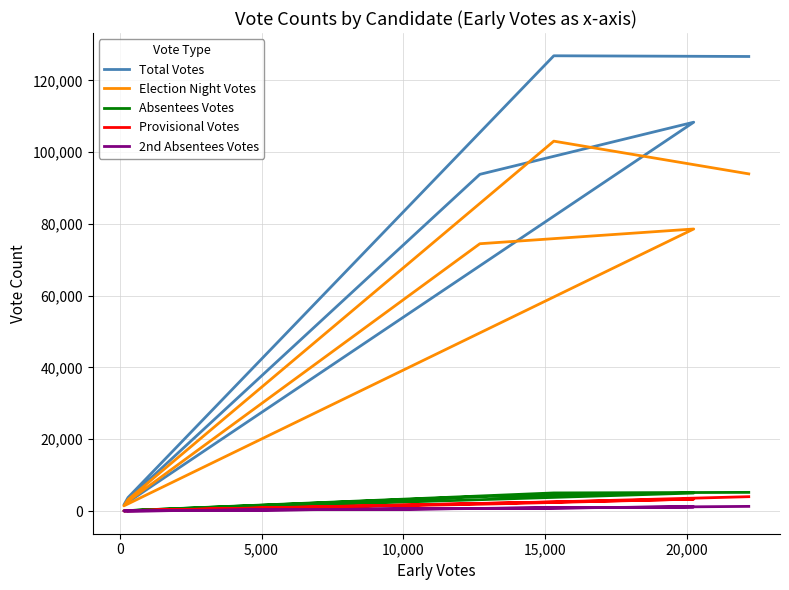

The value of Election Night Votes at 5,000 is 5110. True or false?

False